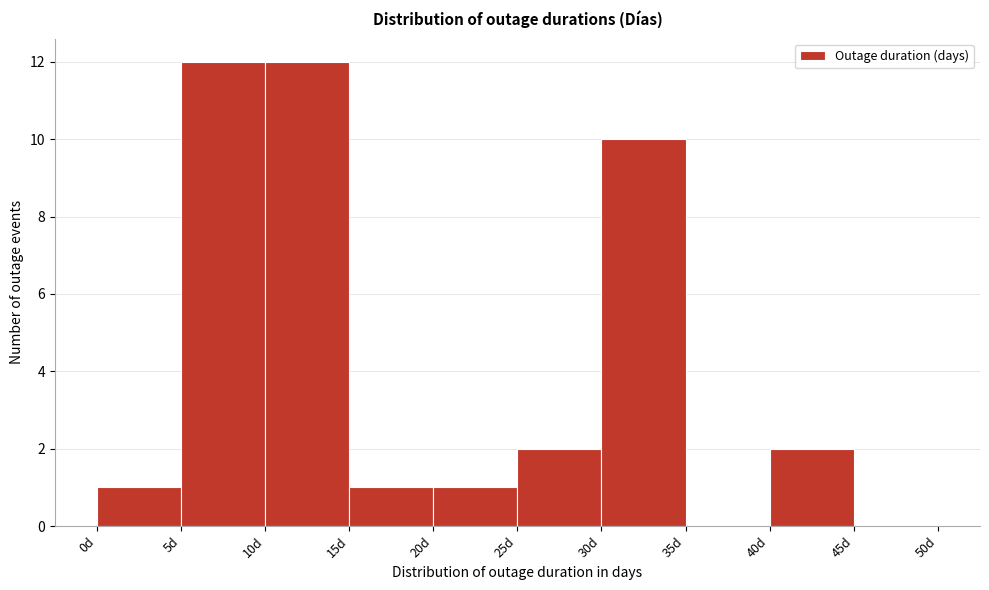

What is the height of the bar covering 30 to 35 on the x-axis? The values are not printed on the chart, so give them approximately, as read against the axis.

10